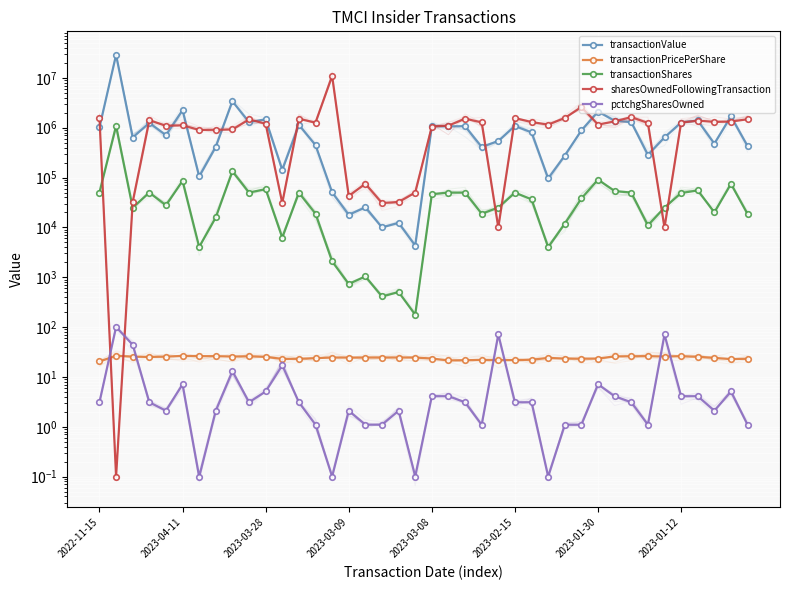

In pctchgSharesOwned, how many points are lower than both neighbors (excluding endpoints)?

9